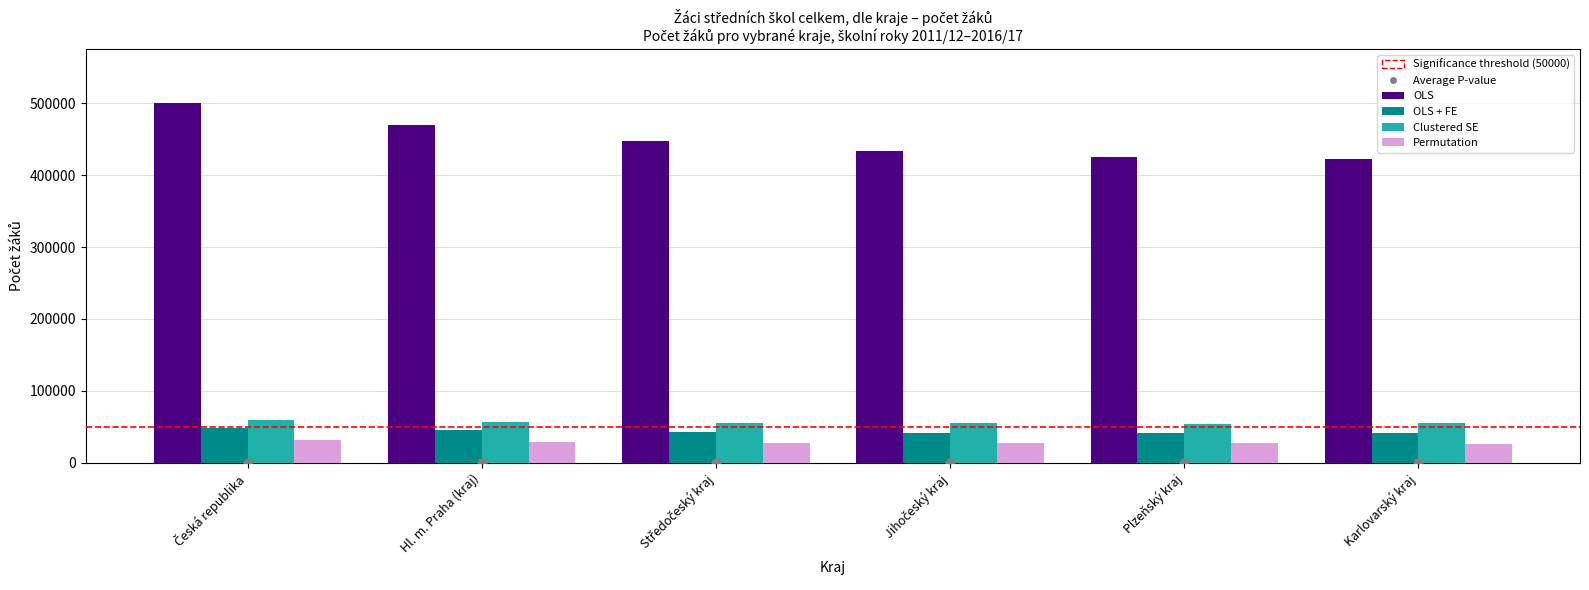

At how many categories does at least one series exceed 351340?

6